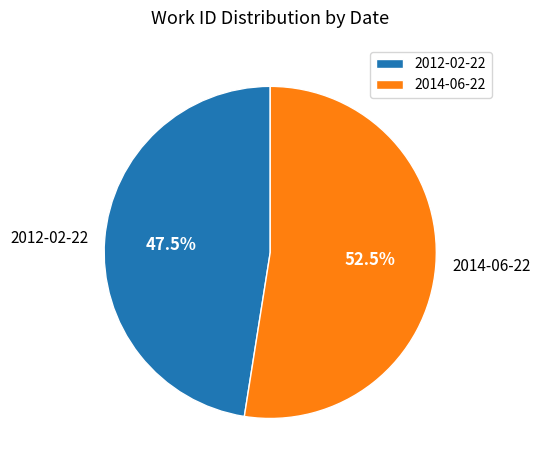

Between 2012-02-22 and 2014-06-22, which is larger?

2014-06-22